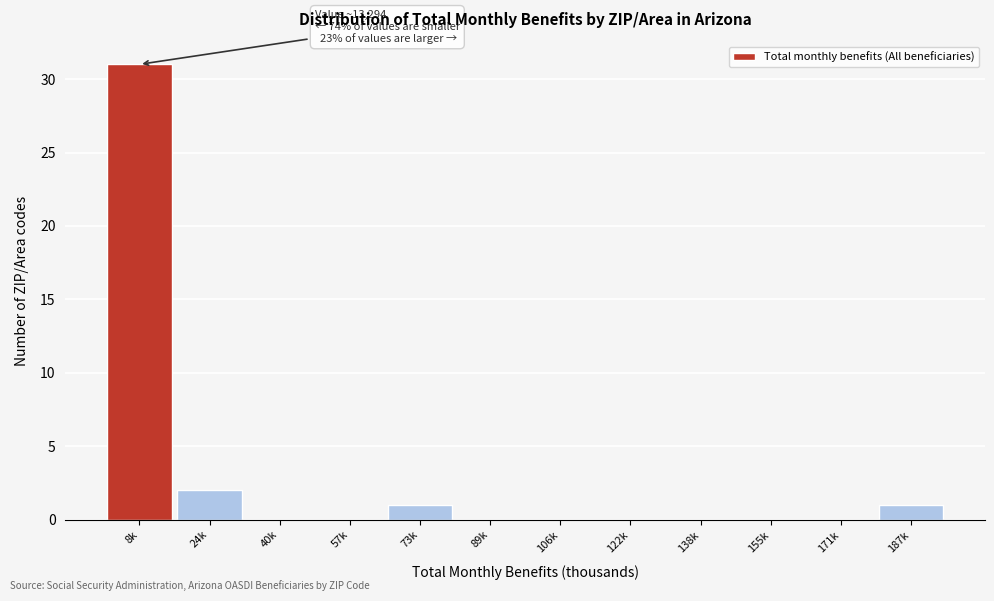

Reading left to right, list all the values displayed in this chart.

8k=31	24k=2	40k=0	57k=0	73k=1	89k=0	106k=0	122k=0	138k=0	155k=0	171k=0	187k=1